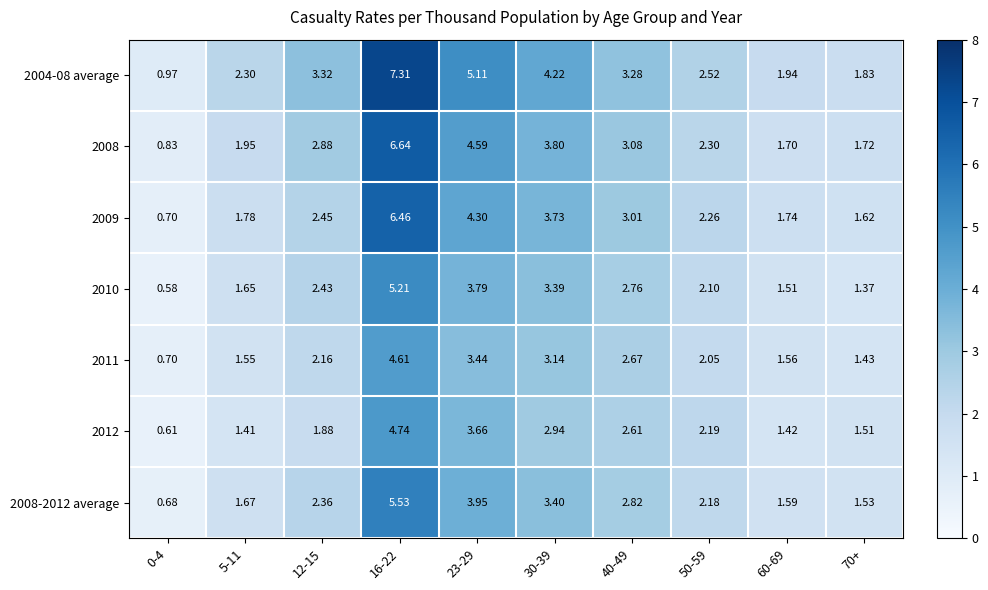

What is the total value across all series at 16-22?

40.5